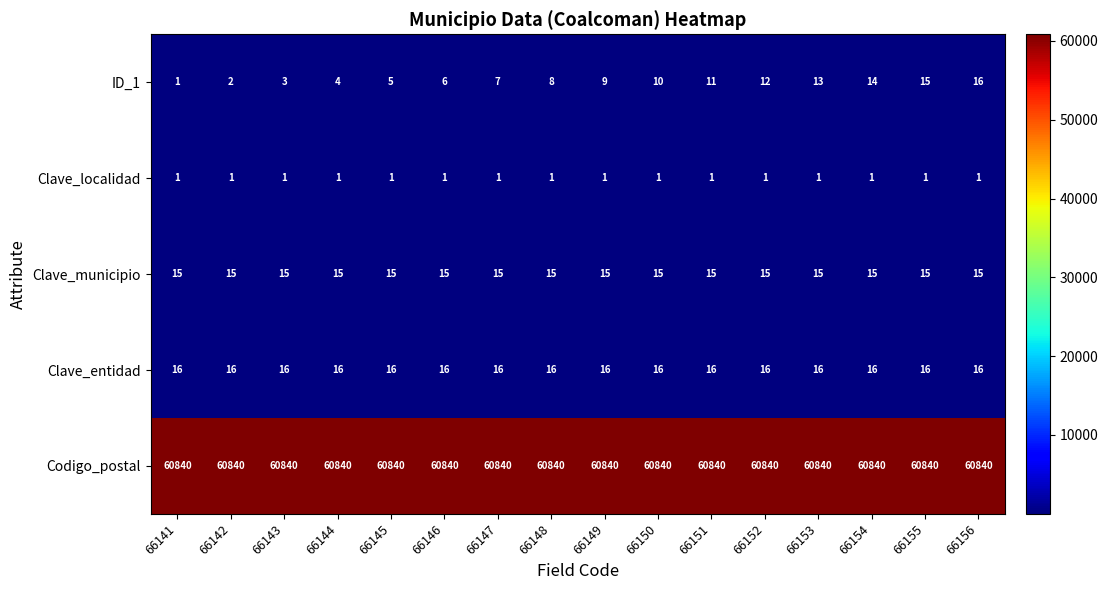

What is the maximum value for Clave_municipio?

15